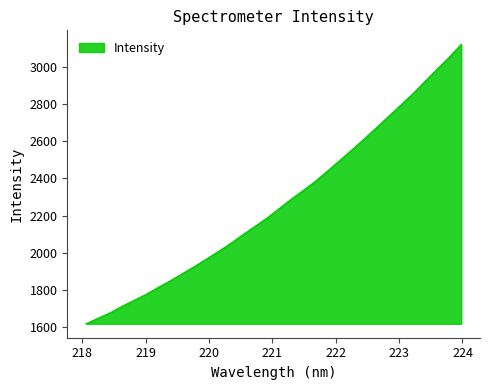

What is the maximum value shown in the chart?

3122.0